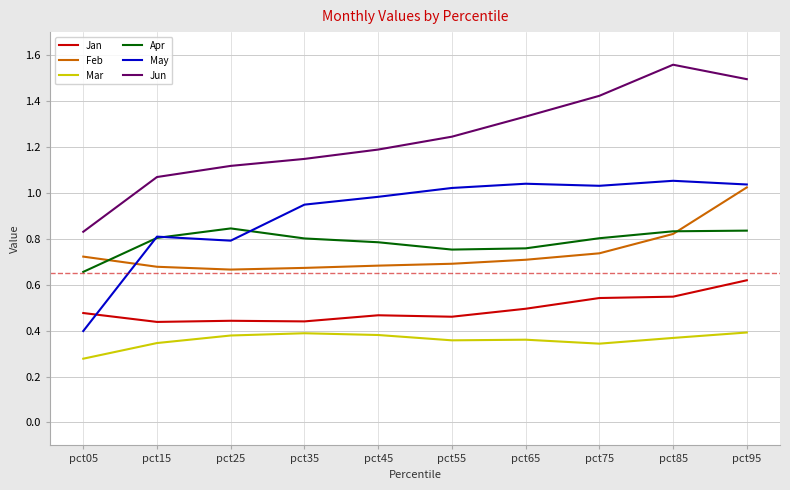

Count the Jan values in the range 0 to 1.

10